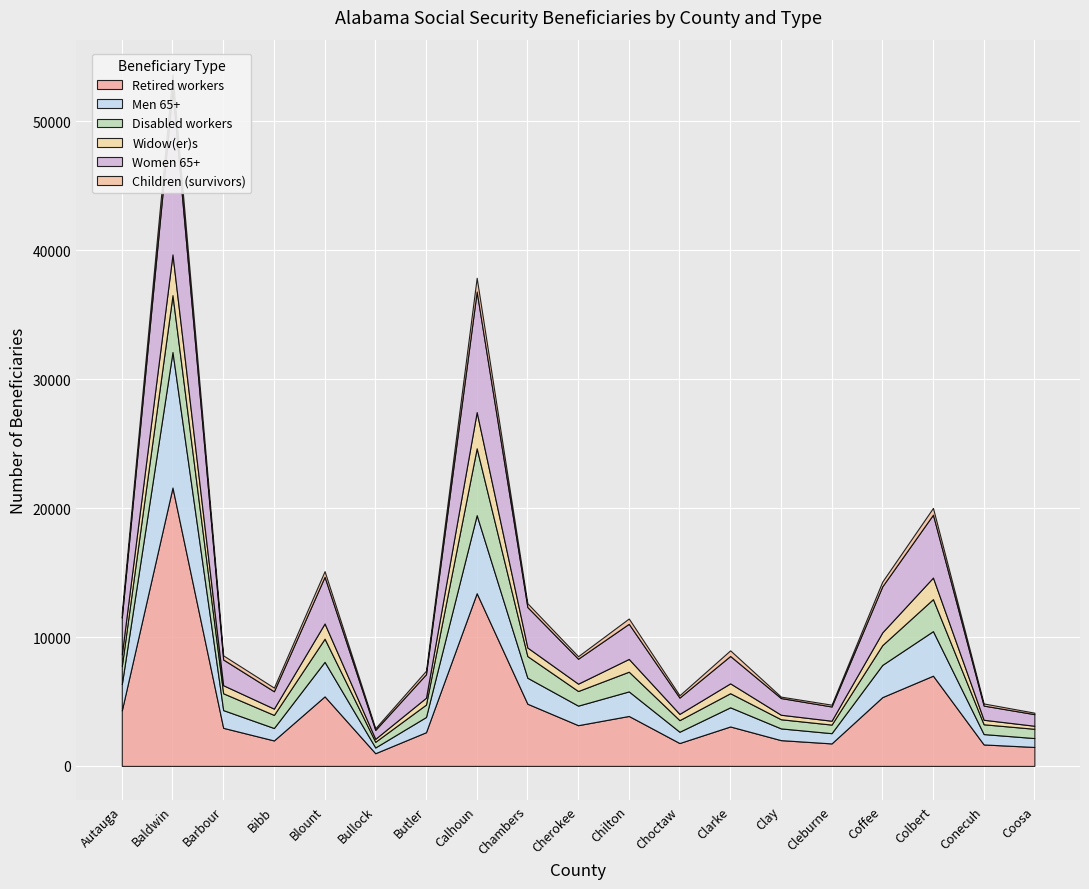

What is the difference between the highest and lowest values at Baldwin?

20405